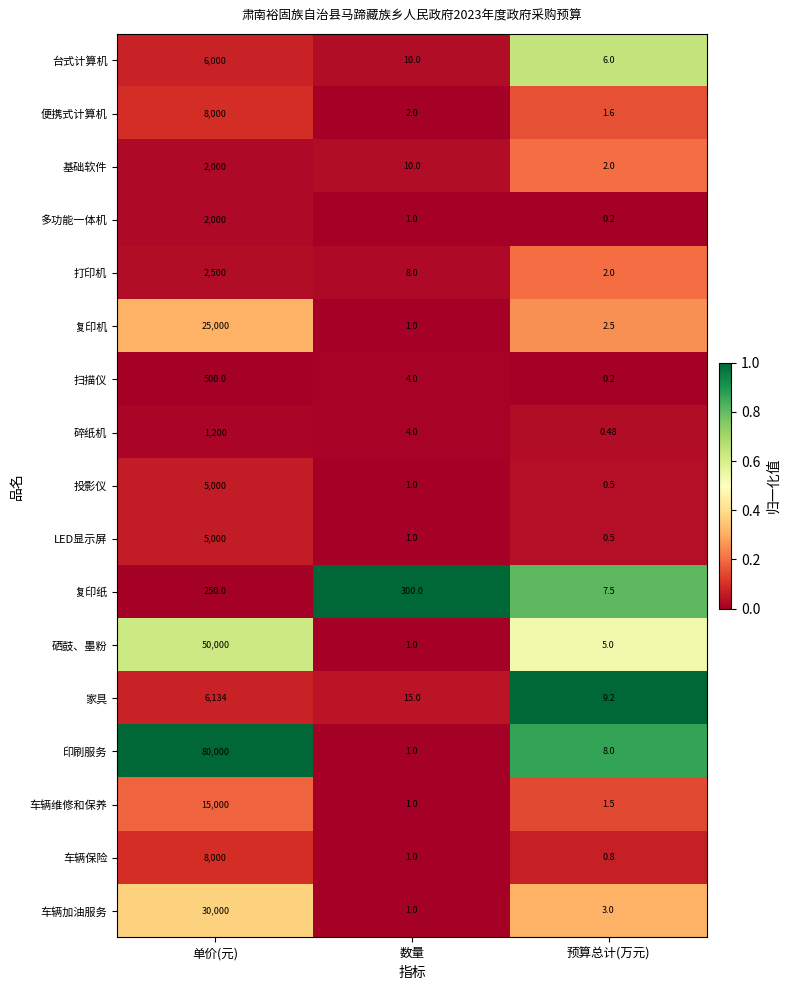

Which series has the largest total across all categories?

印刷服务